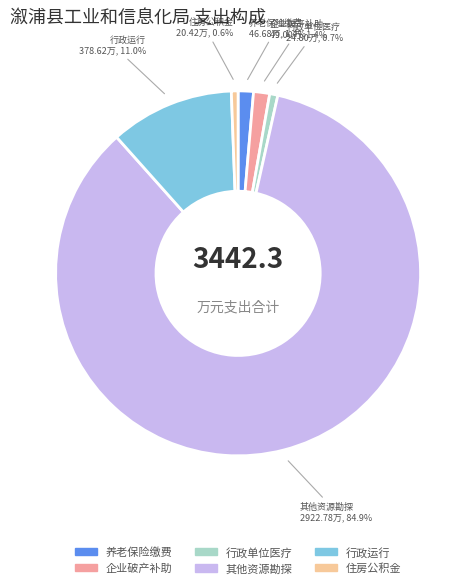

Which has a higher value, 其他资源勘探 or 住房公积金?

其他资源勘探